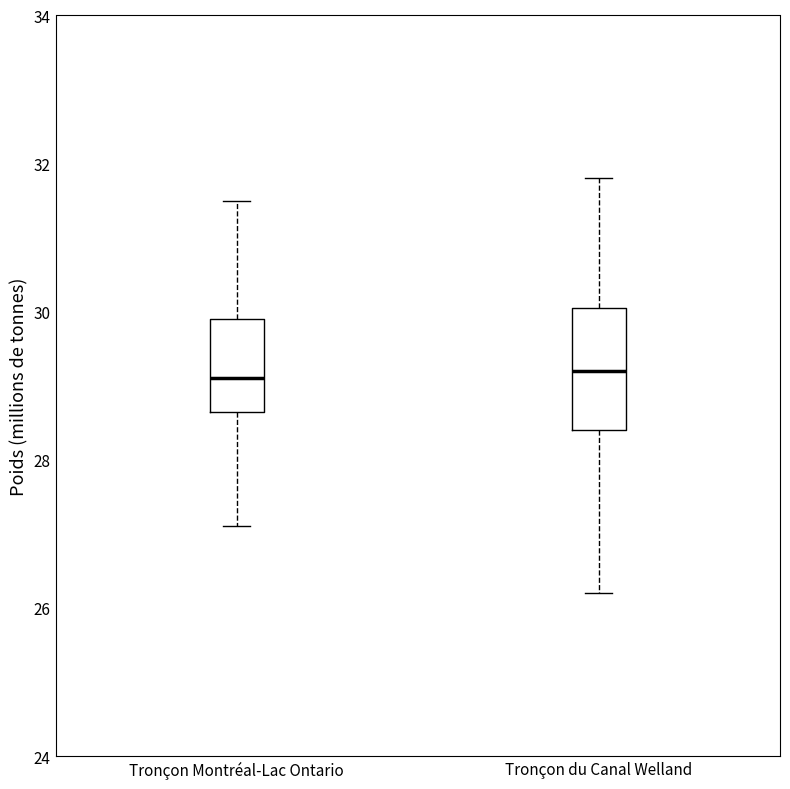

Where is the upper edge of the box for Tronçon Montréal-Lac Ontario on the y-axis? The values are not printed on the chart, so give them approximately, as read against the axis.

30.0